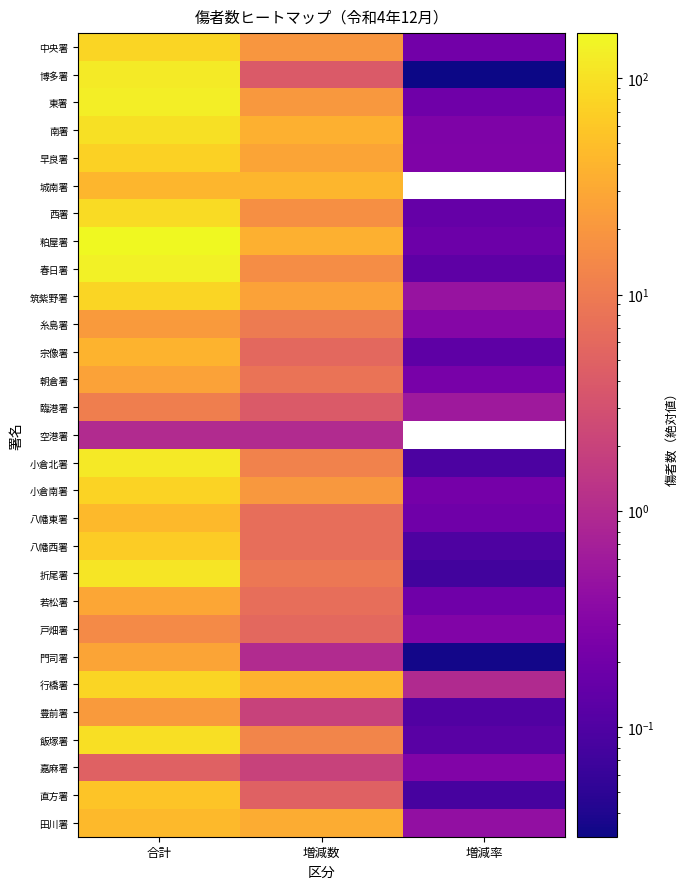

Which category has the highest value across all series?

合計